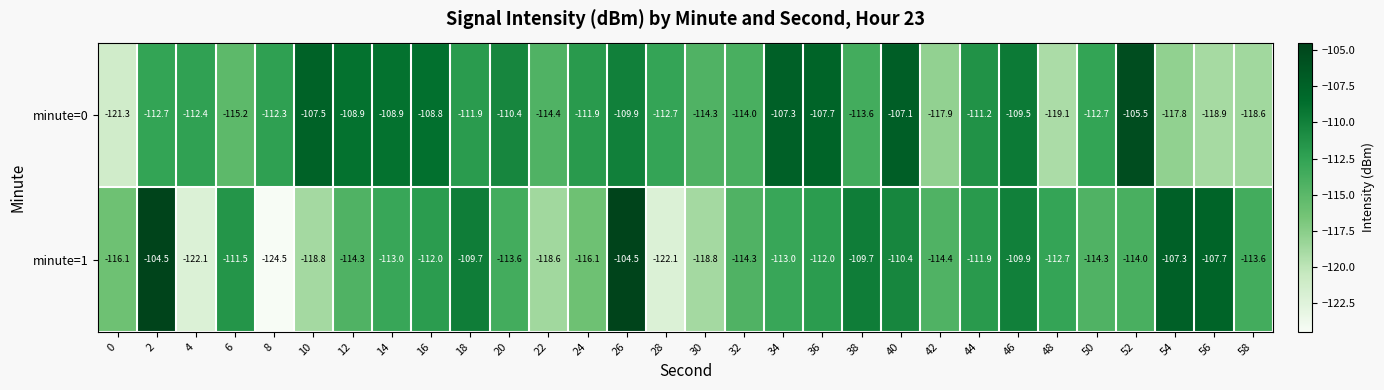

Rank the series by their maximum value, from lowest to highest.

minute=0, minute=1